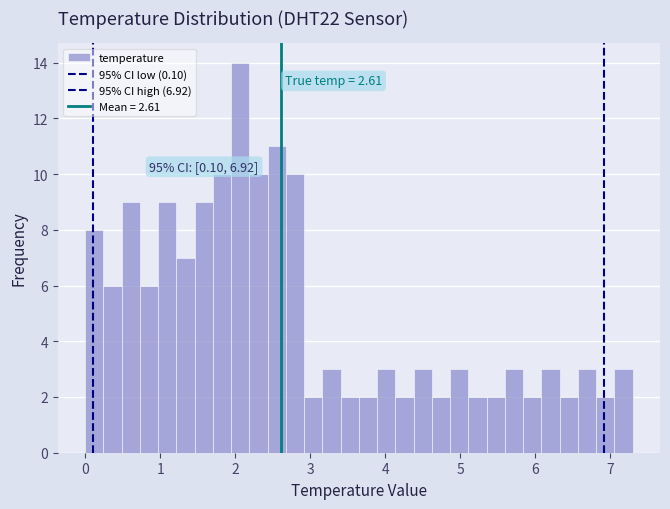

Around what value on the x-axis is the tallest bar? Give the approximate position of its centre, as read against the axis.

2.1